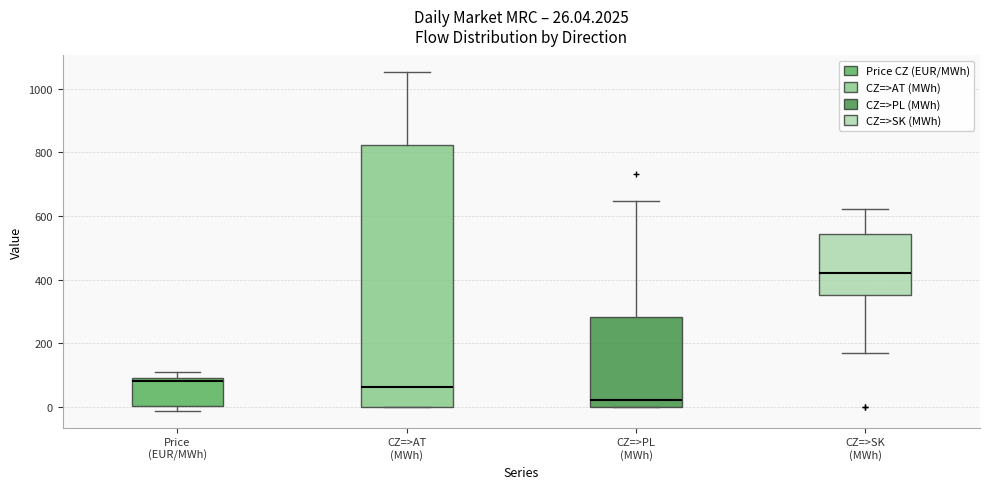

Which box is the tallest, from its lower edge to its upper edge?

CZ=>AT (MWh)